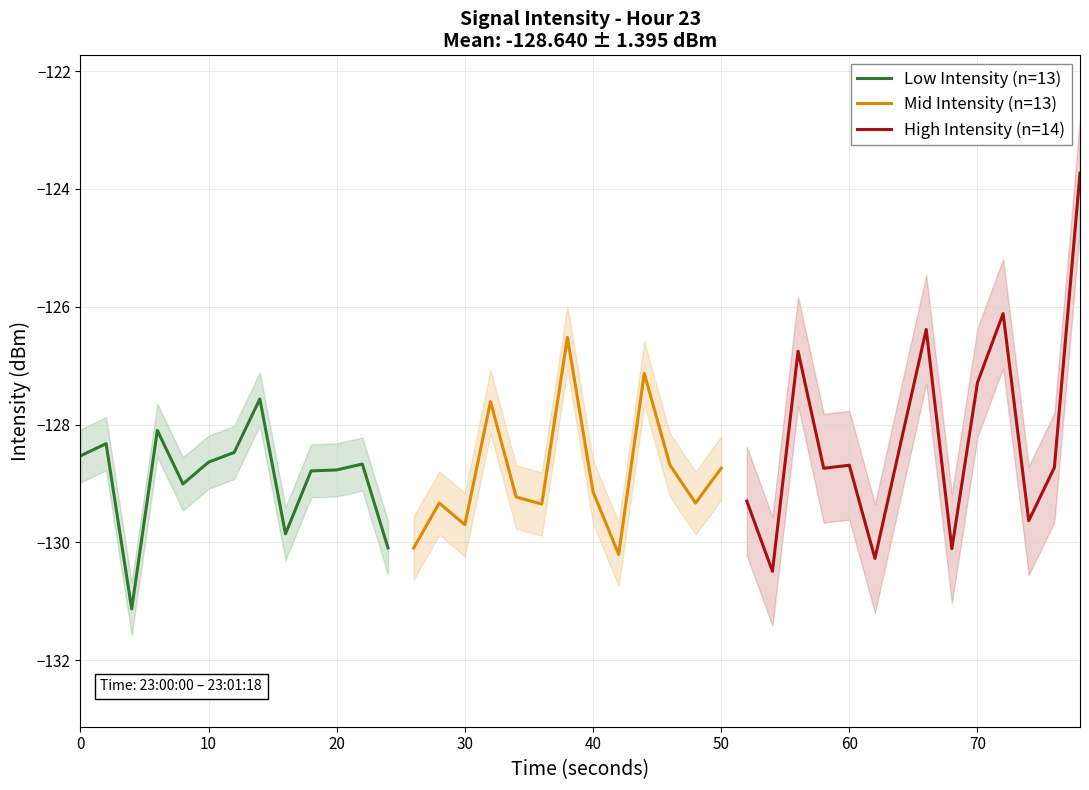

What is the smallest value displayed?

-131.1